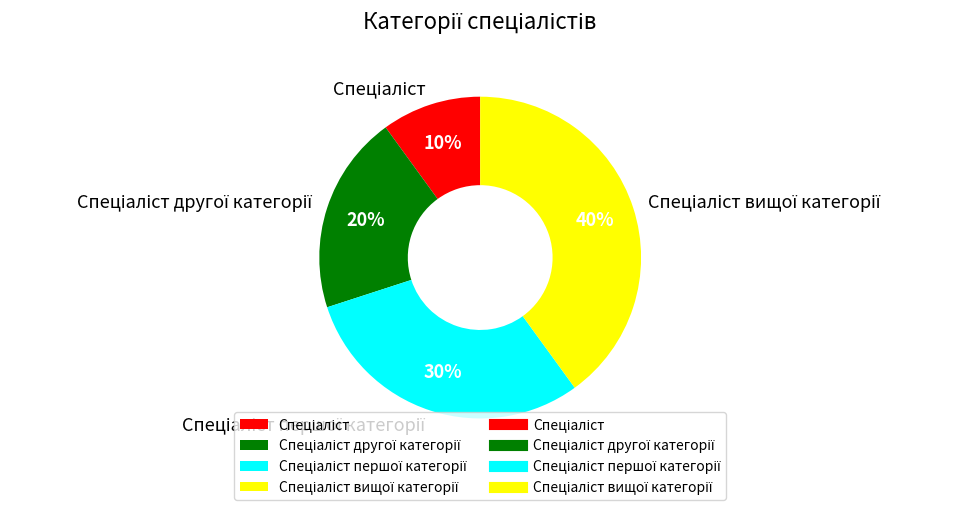

Is there any slice that represents more than half of the pie?

No